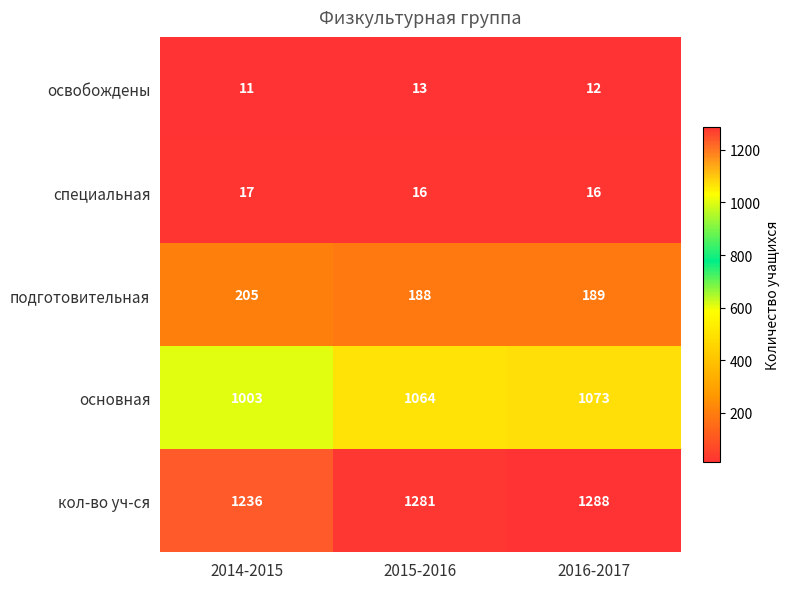

What is the difference between the maximum and minimum values in the основная series?

70